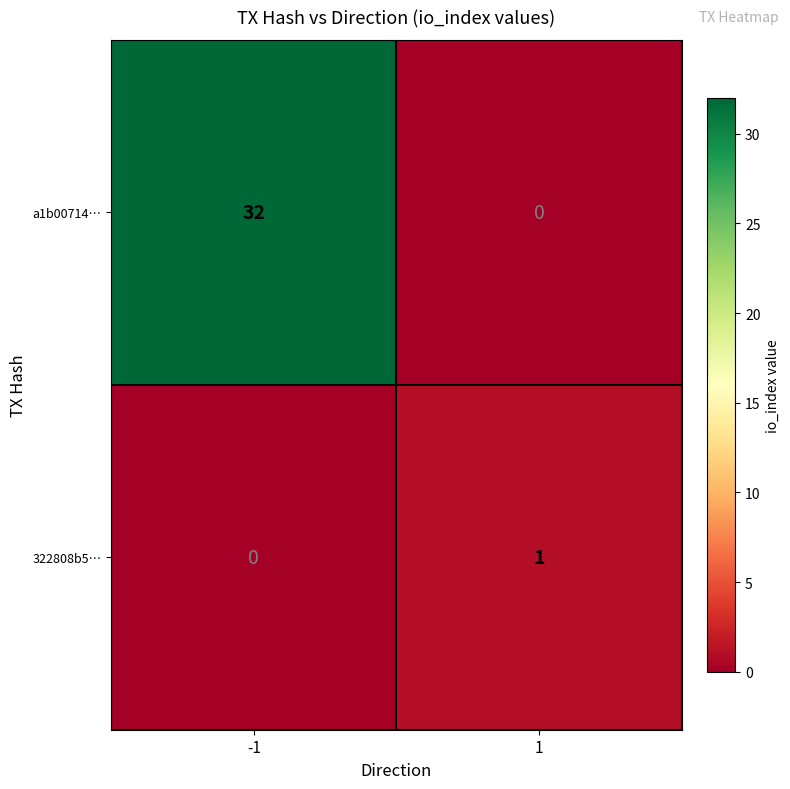

Which series has the widest spread of values?

a1b00714…